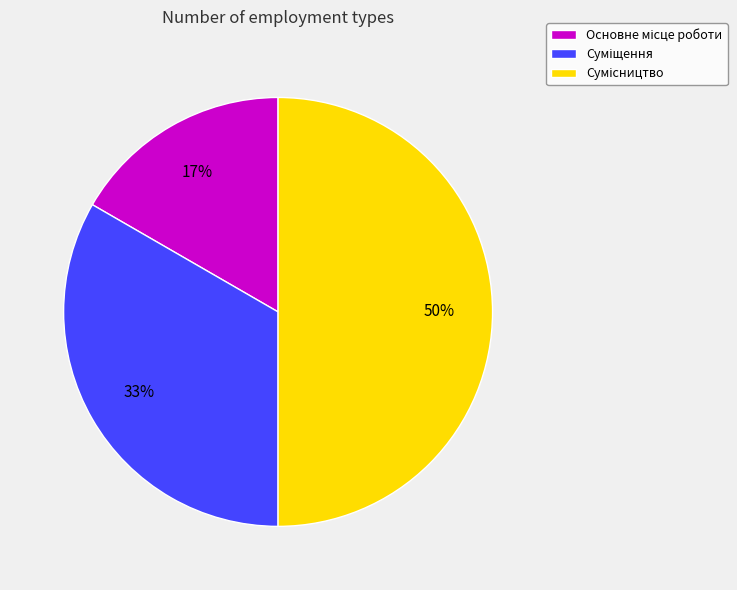

To the nearest percent, what is the average slice percentage?

33%